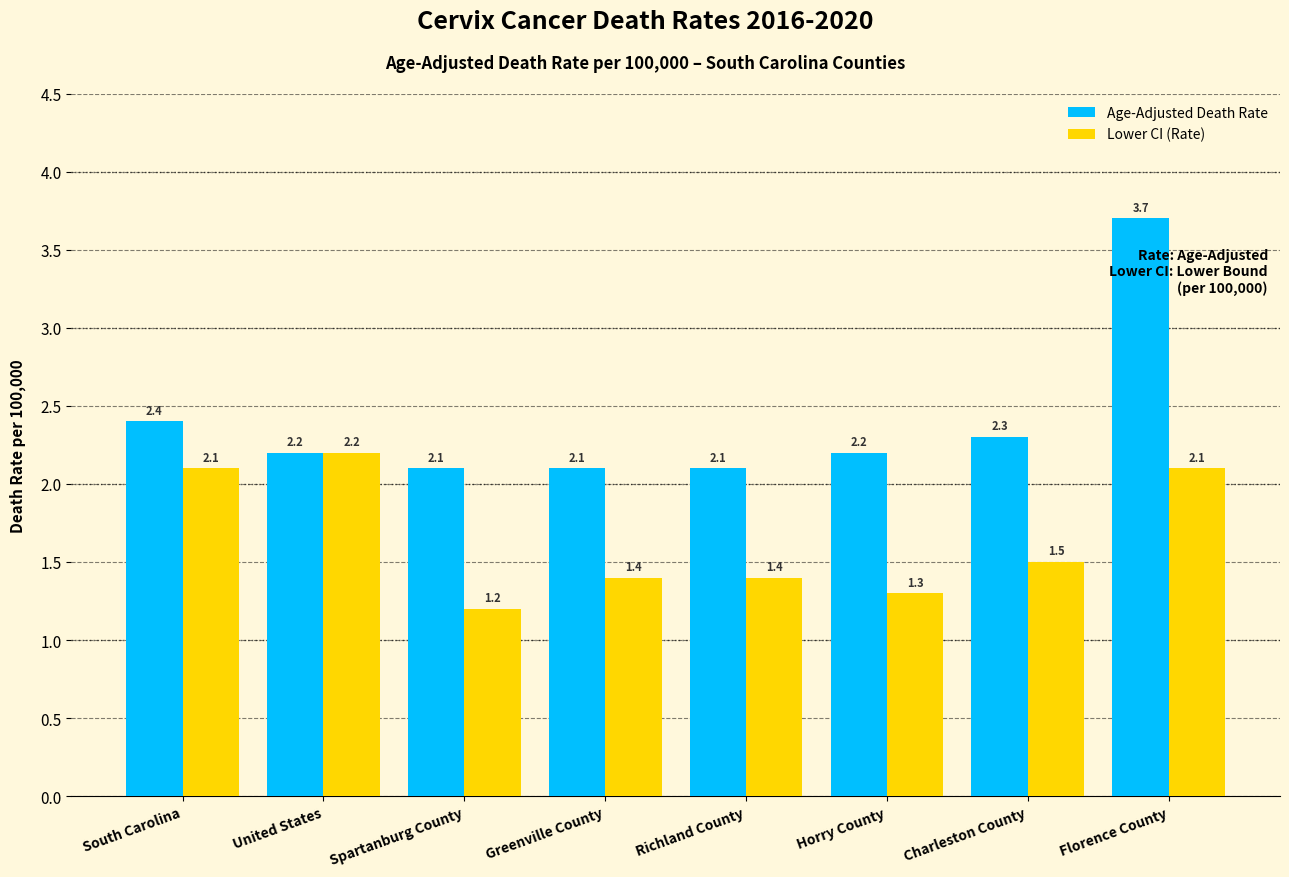

What is the sum of all Age-Adjusted Death Rate values?

19.1